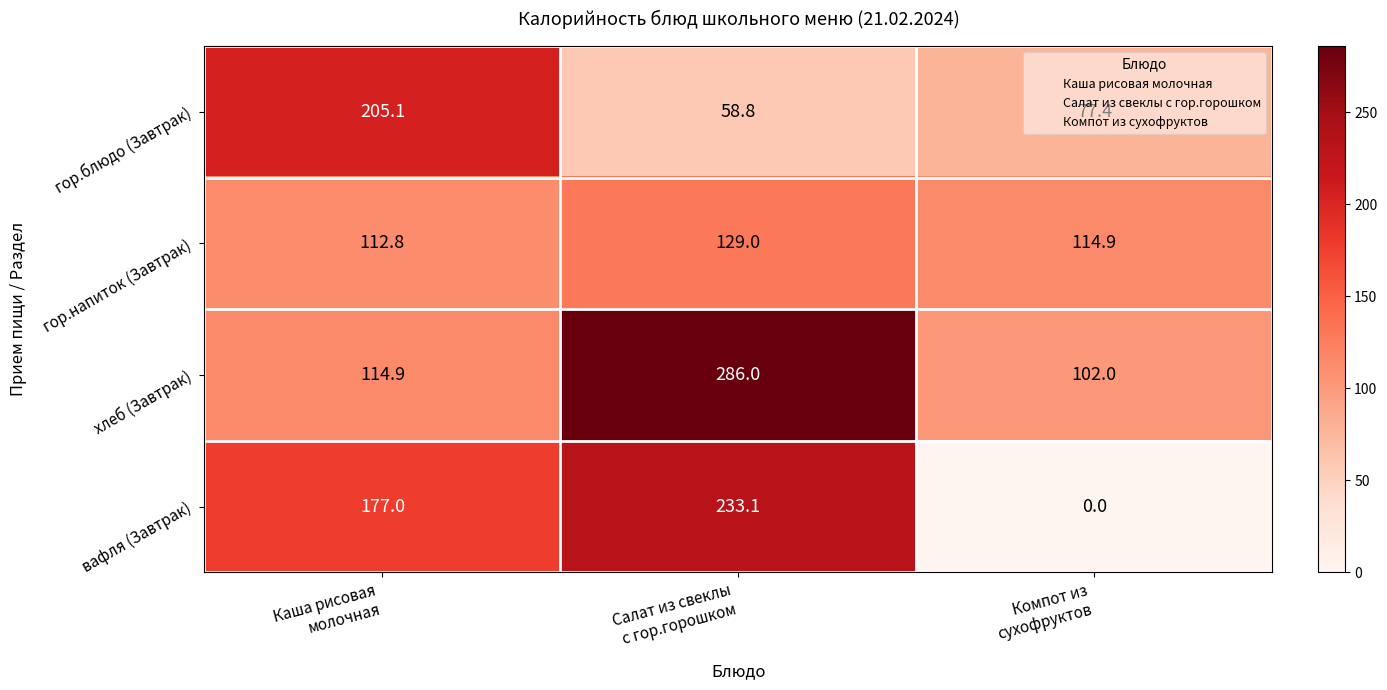

At how many categories does at least one series exceed 97?

3